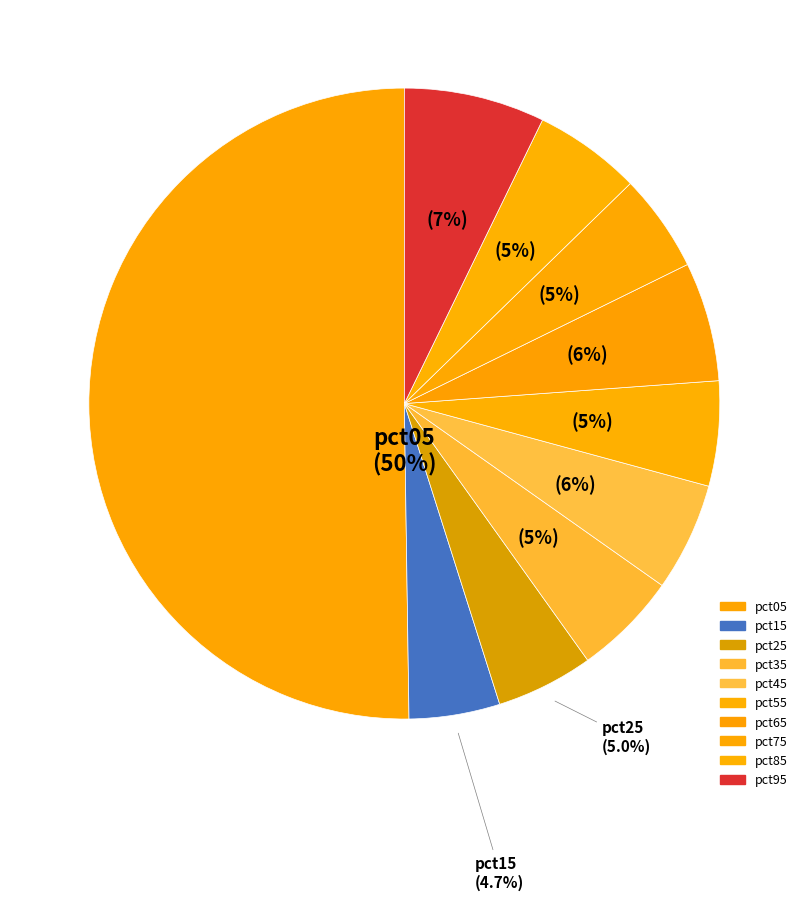

To the nearest percent, what is the difference between the largest and smallest slice percentages?

46%